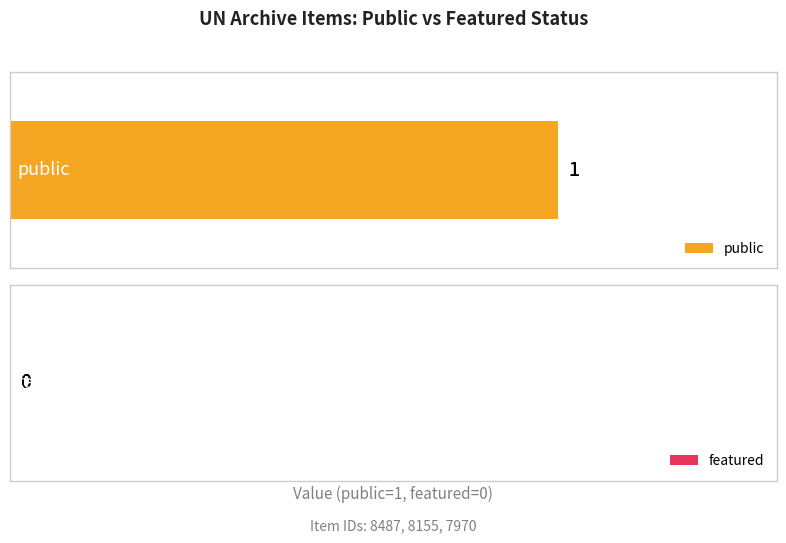

The value of featured at 7970 is 0. True or false?

True